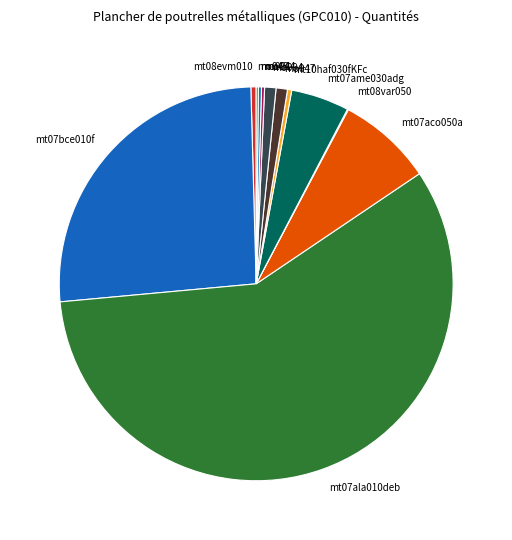

The mt07aco050a slice represents 13% of the pie. True or false?

False